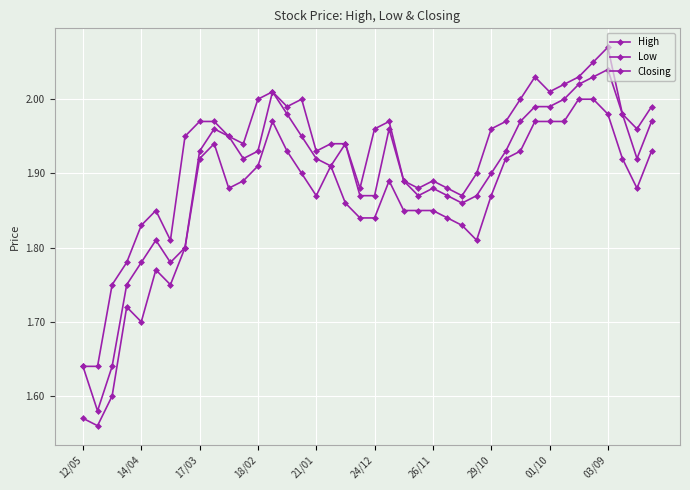

What is the maximum value for Low?

2.0